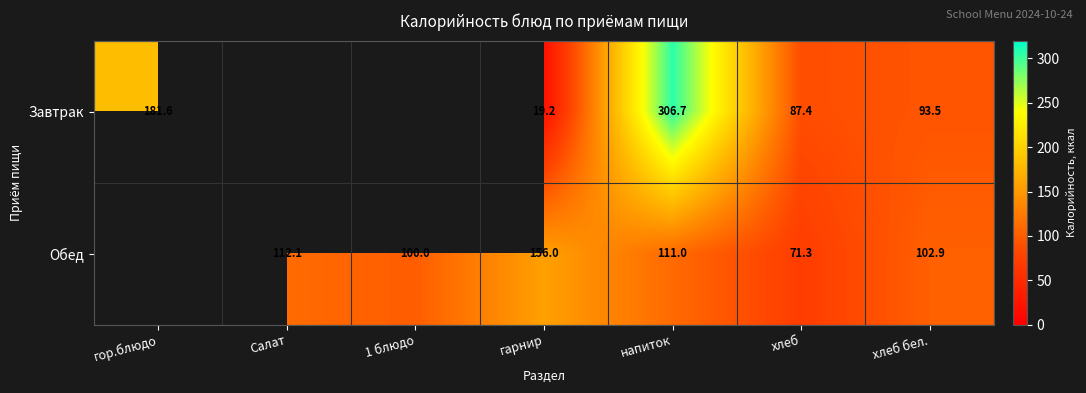

Is it true that Обед equals 47.3 at хлеб?

False